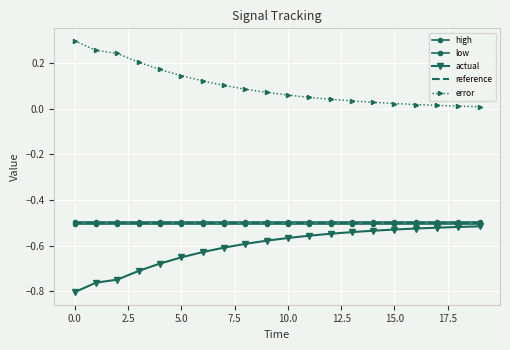

Which series has the widest spread of values?

error